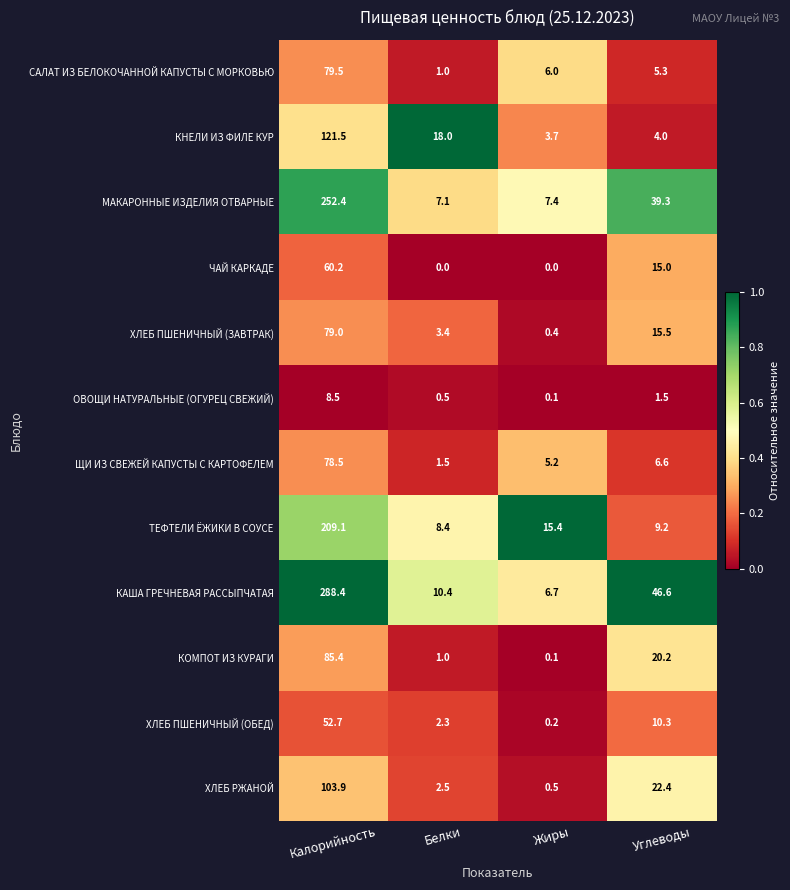

How many categories are shown in the chart?

4